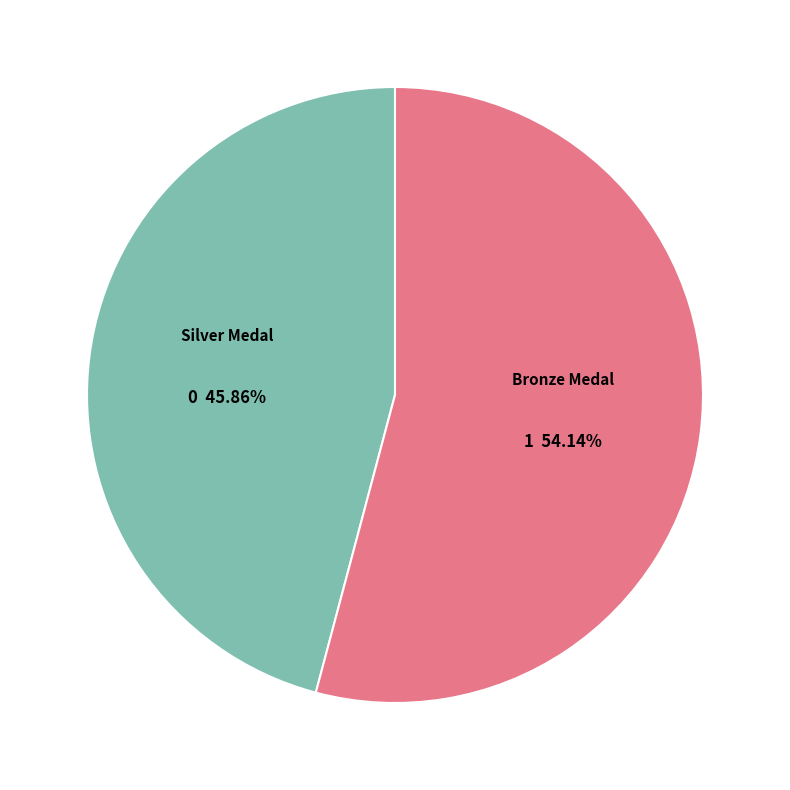

Is there any slice that represents more than half of the pie?

Yes